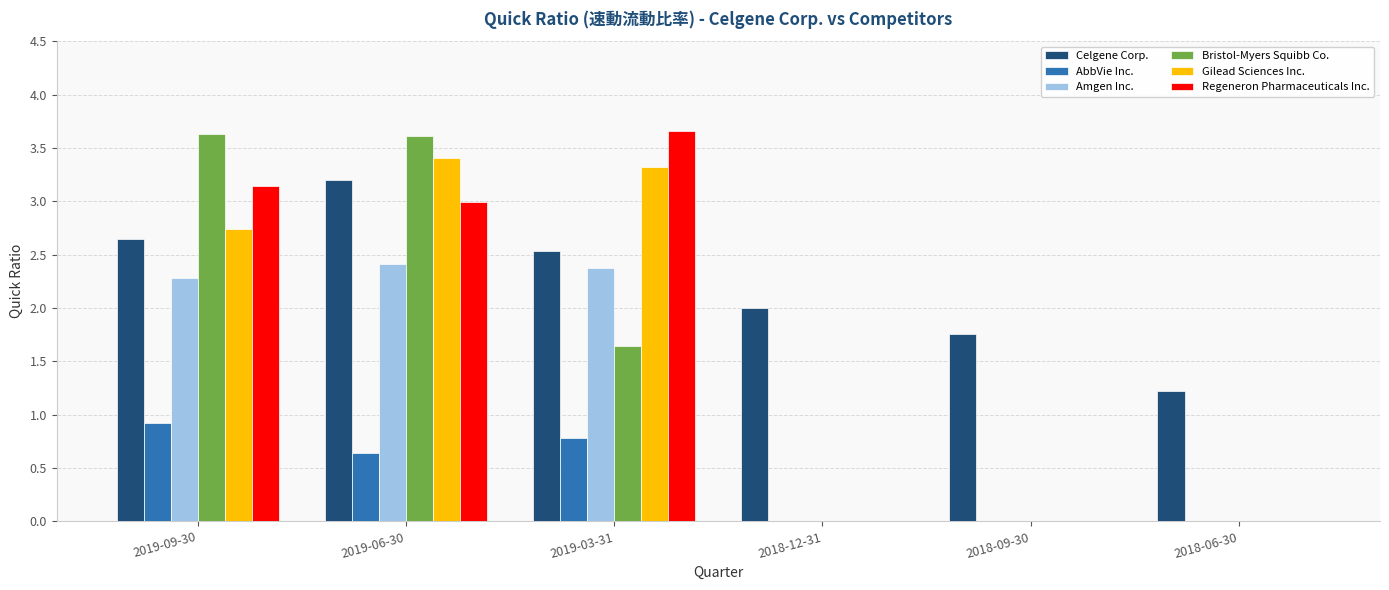

How many groups of bars are there?

6